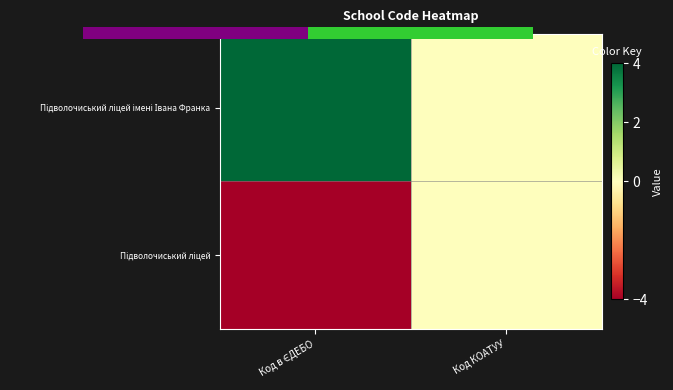

How many distinct data groups are displayed?

2